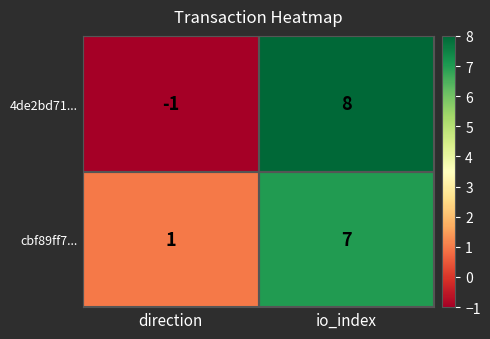

What is the difference between the cbf89ff7... values at direction and io_index?

6